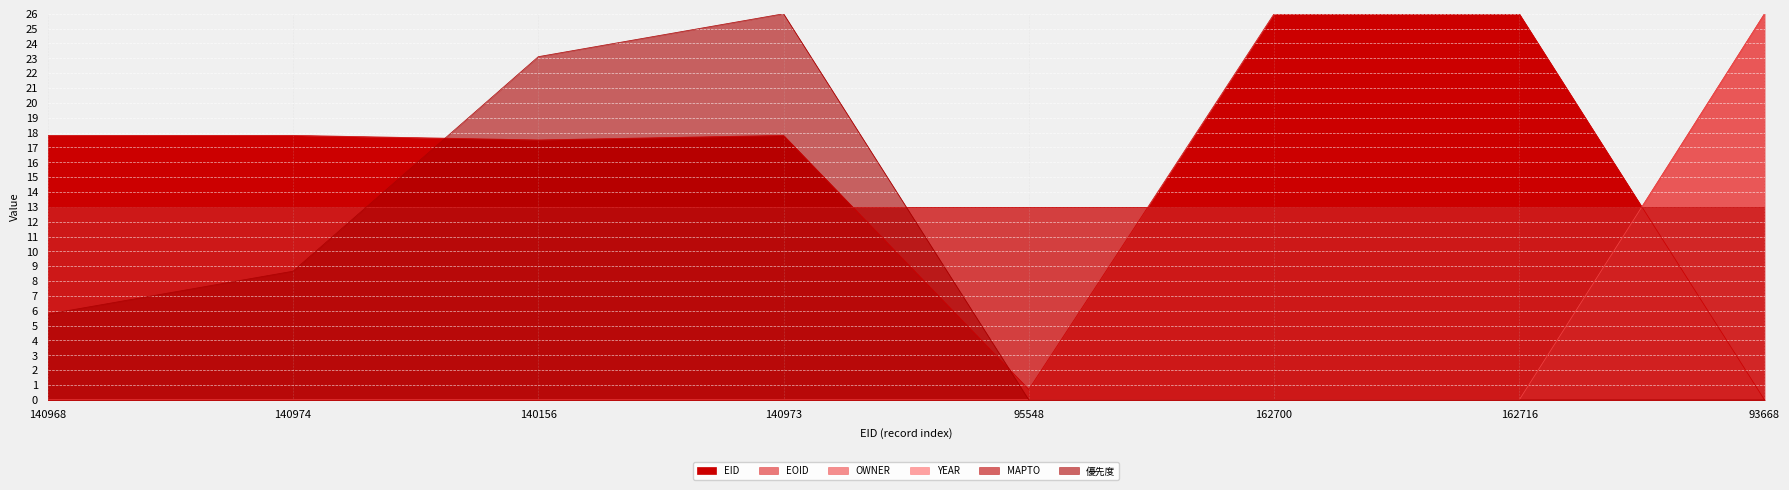

Where is the first local maximum for 優先度?

140973